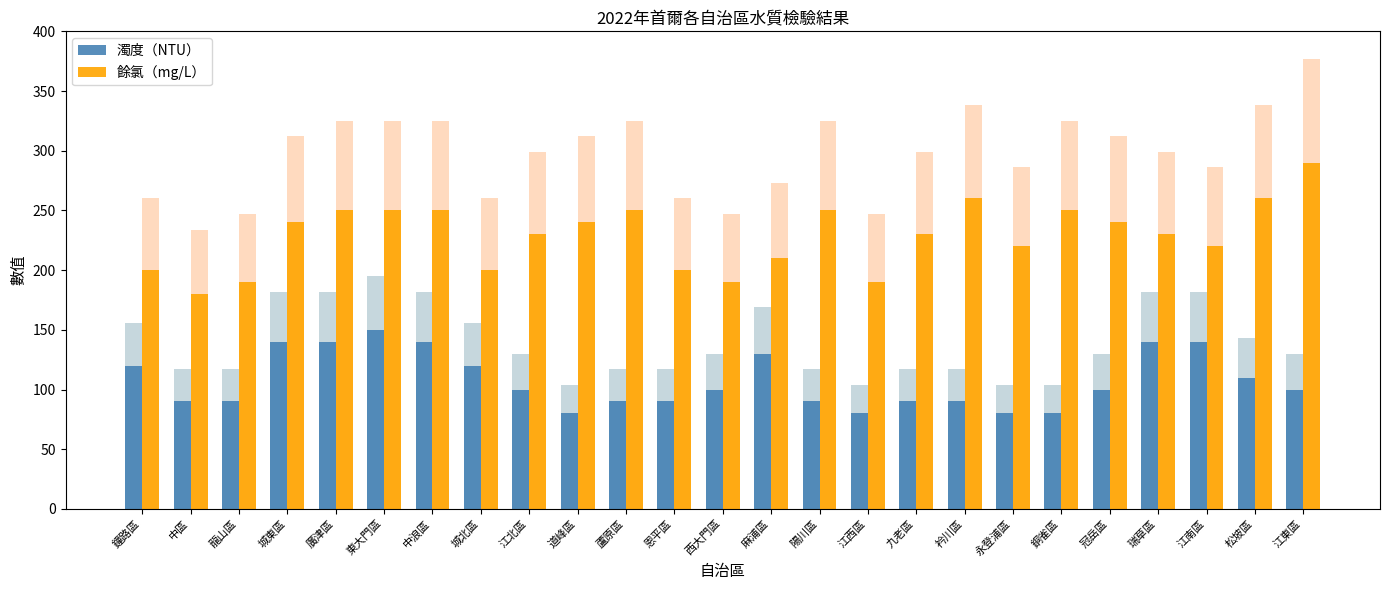

The value of 濁度（NTU） at 城北區 is 38. True or false?

False